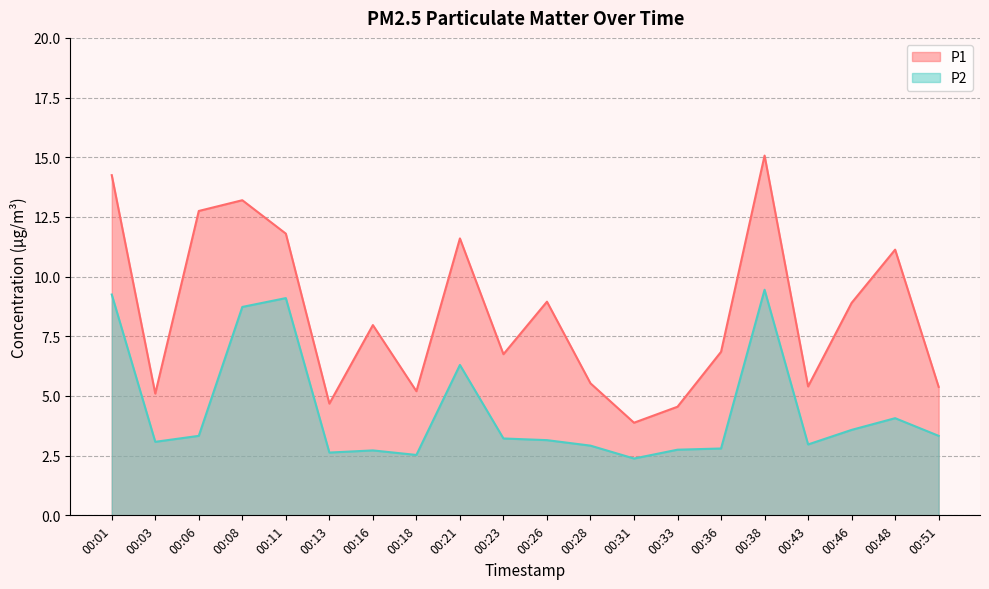

True or false: P2 and P1 cross at least once.

False